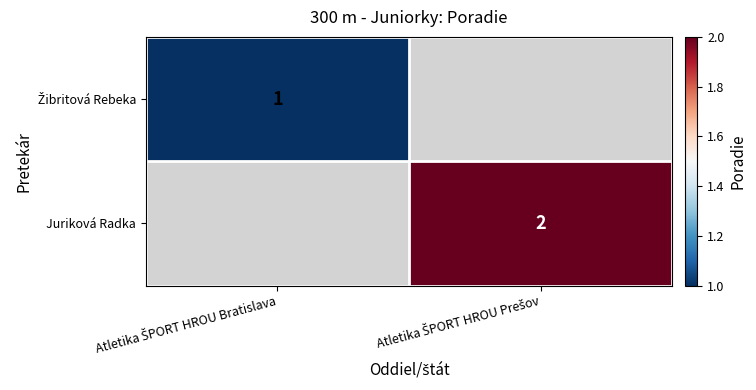

Is the value of Žibritová Rebeka at Atletika ŠPORT HROU Prešov greater than the value of Juriková Radka at Atletika ŠPORT HROU Bratislava?

No